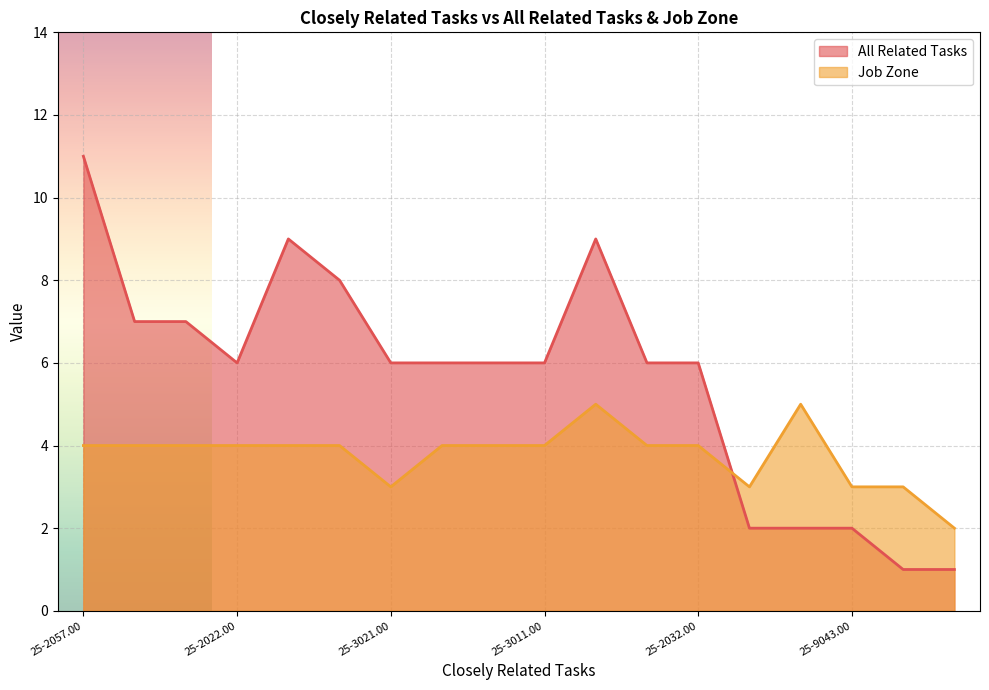

What is the sum of all All Related Tasks values?

101